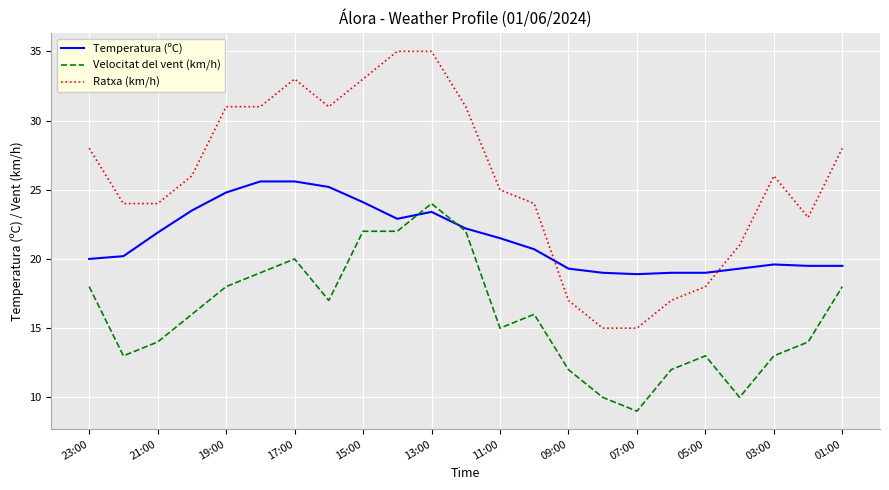

True or false: Ratxa (km/h) and Velocitat del vent (km/h) intersect in this chart.

False